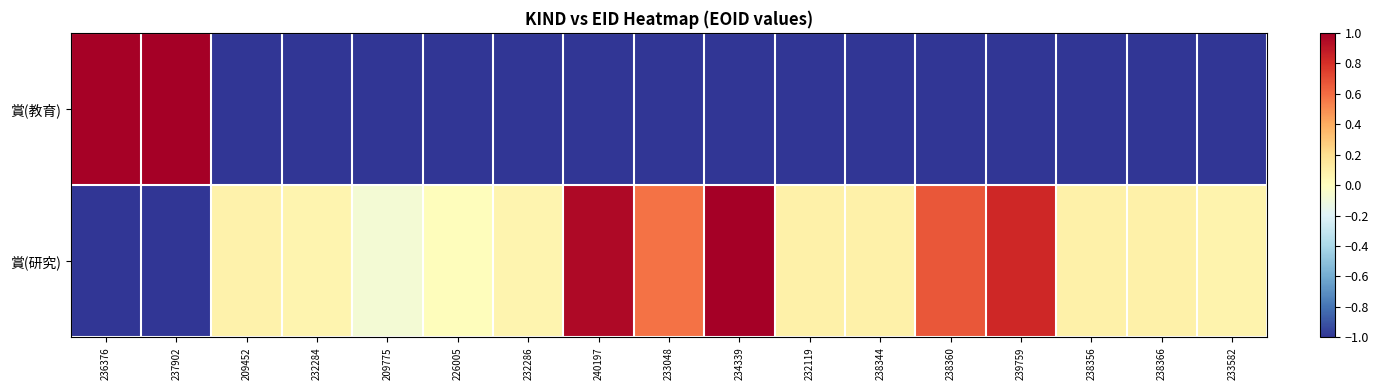

Which series changed the most between 234339 and 238366?

賞(研究)